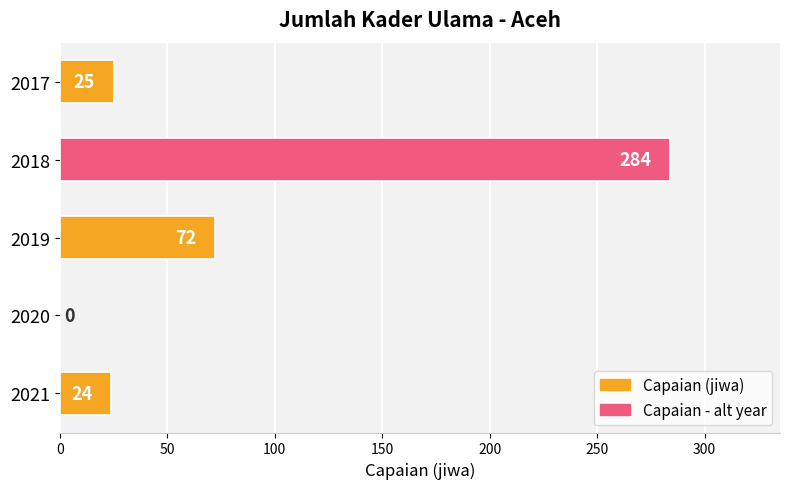

What is the change in value from 2018 to 2019?

-212